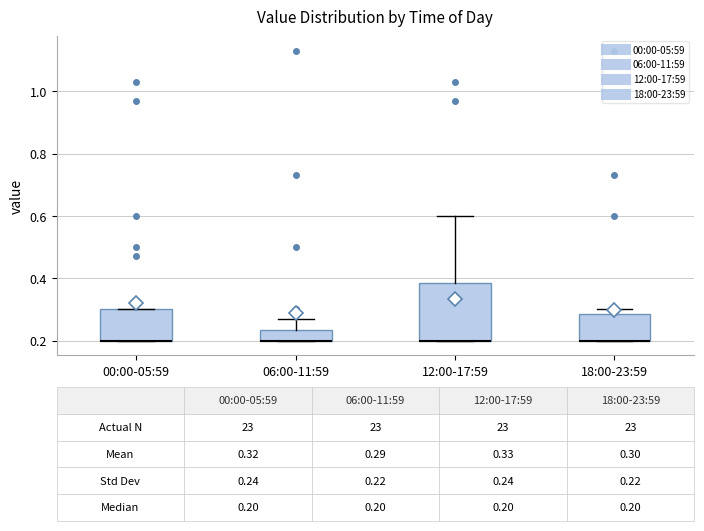

Which box is the tallest, from its lower edge to its upper edge?

12:00-17:59